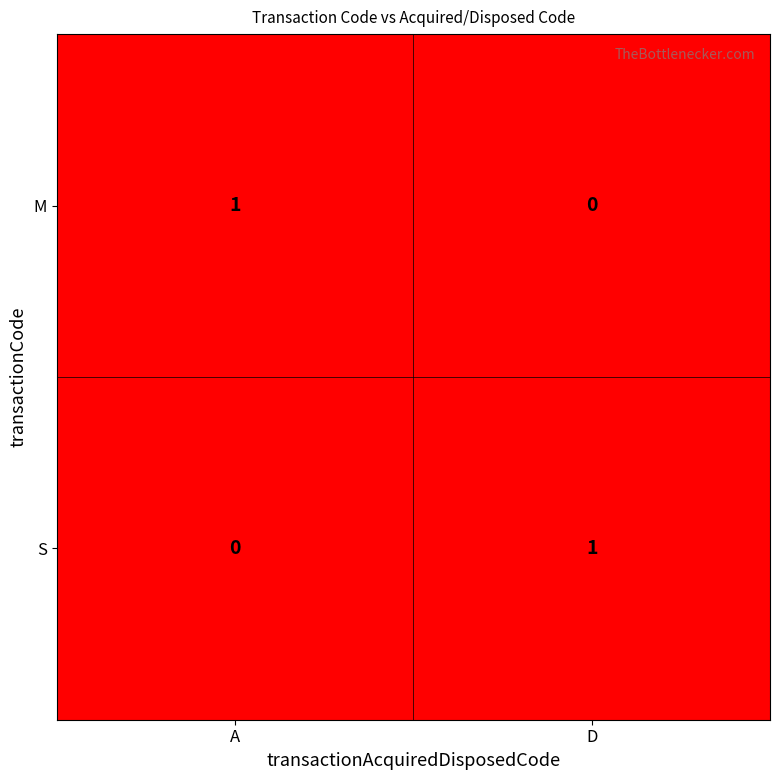

How many data points does each series have?

2